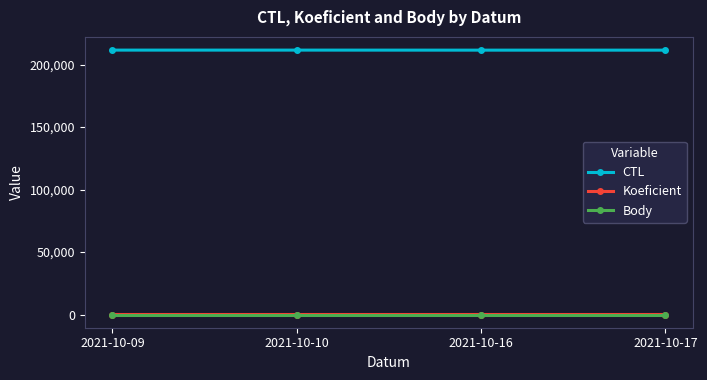

True or false: Koeficient and CTL cross at least once.

False